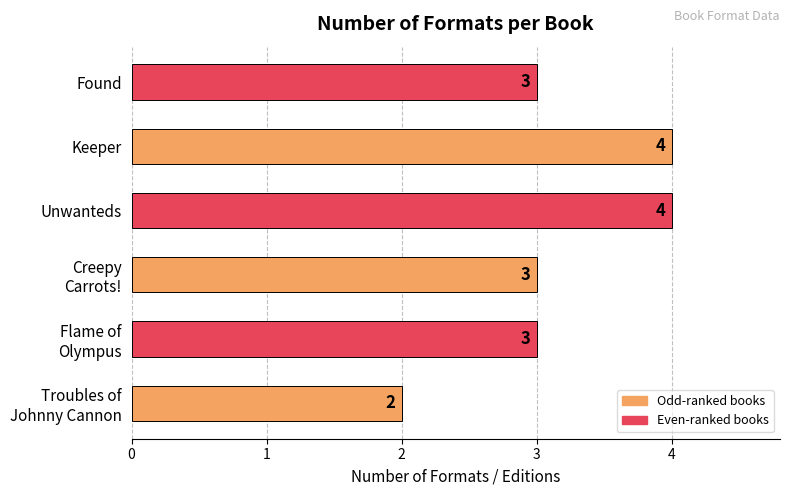

What is the sum of all values?

19